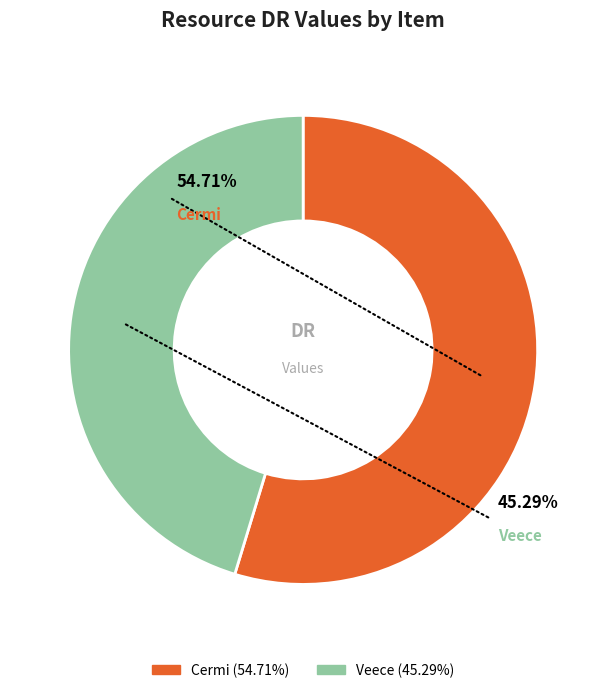

What is the total percentage of Cermi and Veece?

100.0%